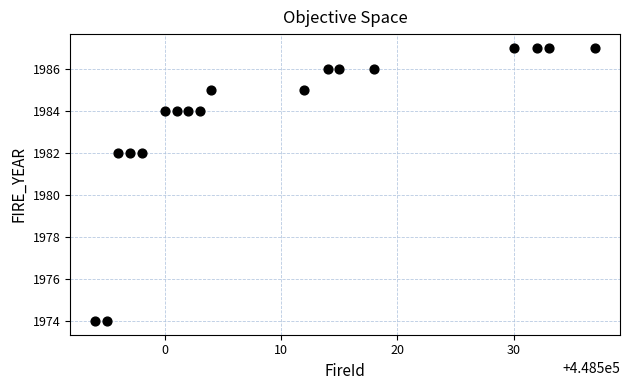

What is the range of X values (max minus min)?

43